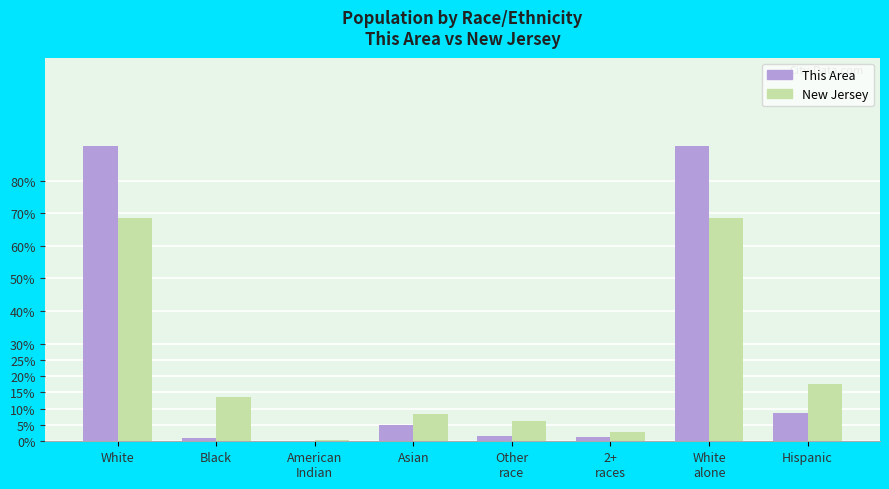

How many series are shown in this chart?

2